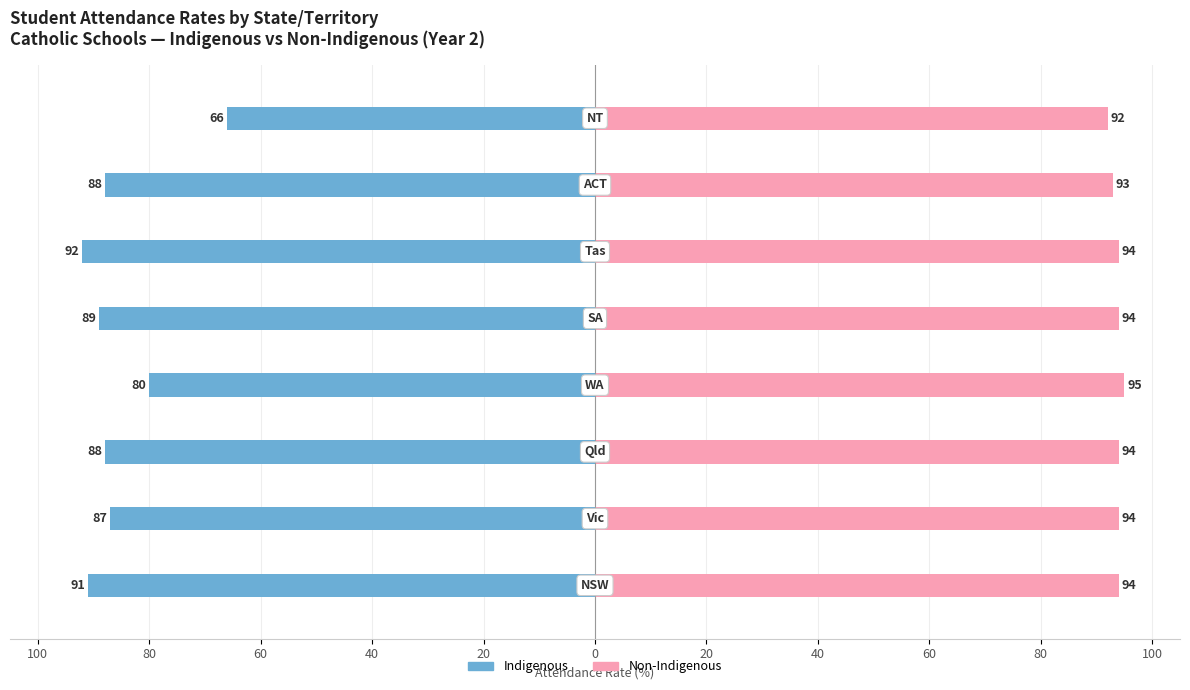

What are all the series names shown in the legend?

Indigenous, Non-Indigenous